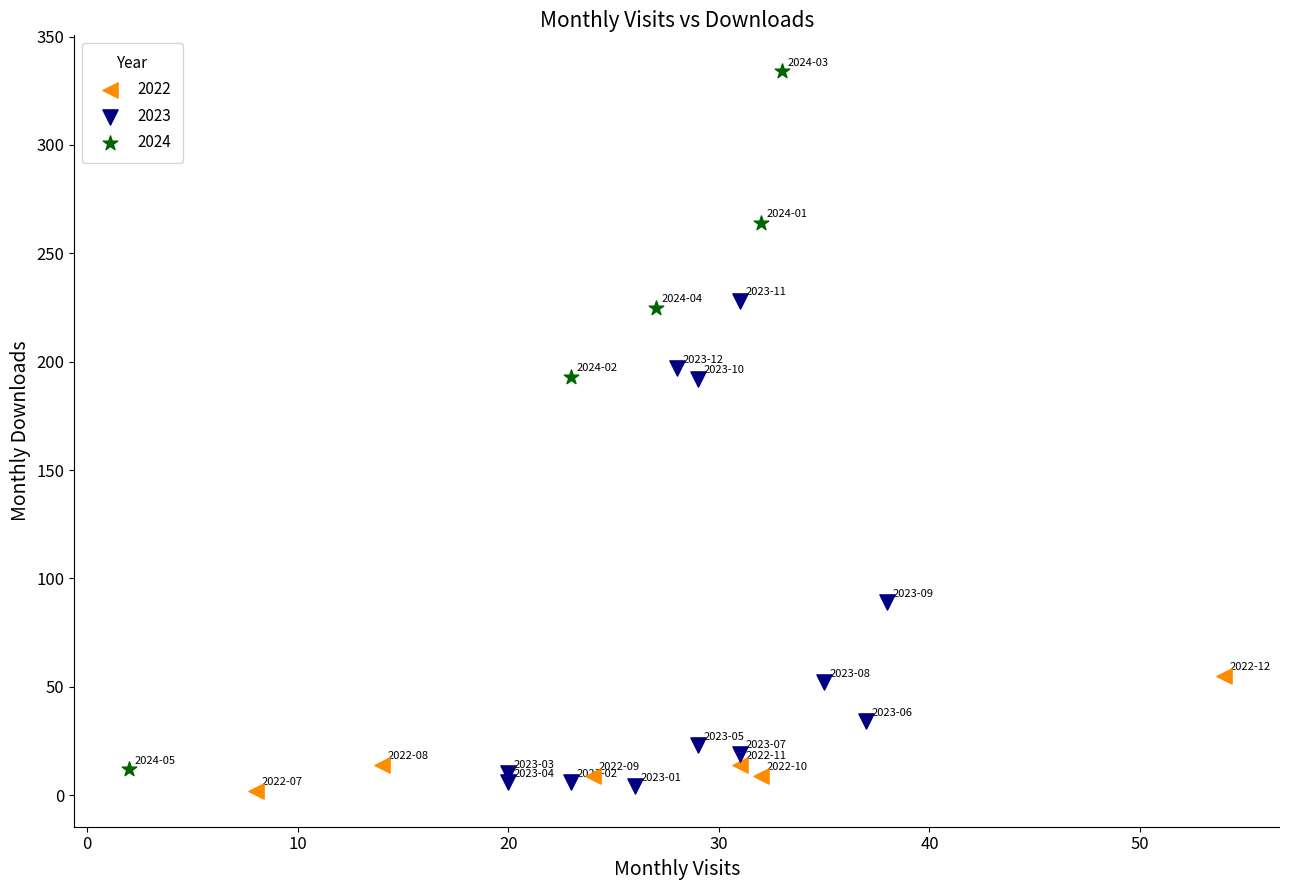

What are all the series names shown in the legend?

2022, 2023, 2024